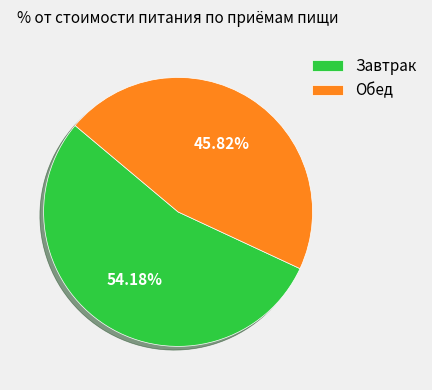

How many segments does this pie chart have?

2